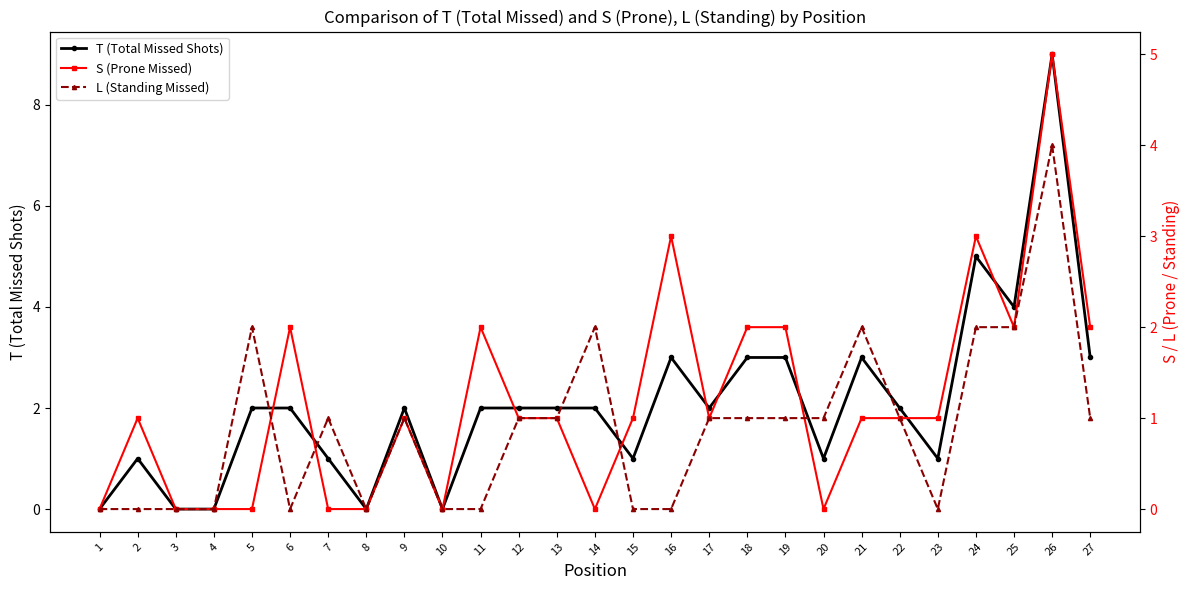

Is it true that T (Total Missed Shots) equals 1 at 2?

True